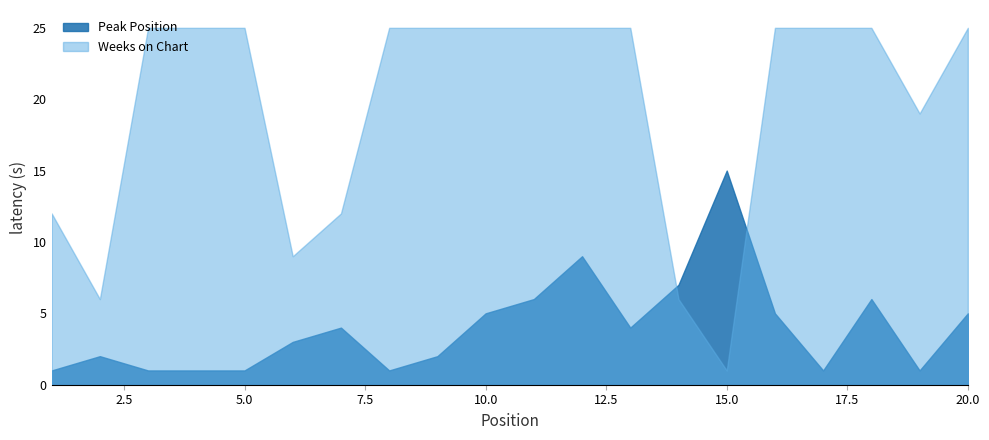

What is the value of the Weeks on Chart point at the 4th from the left?

25